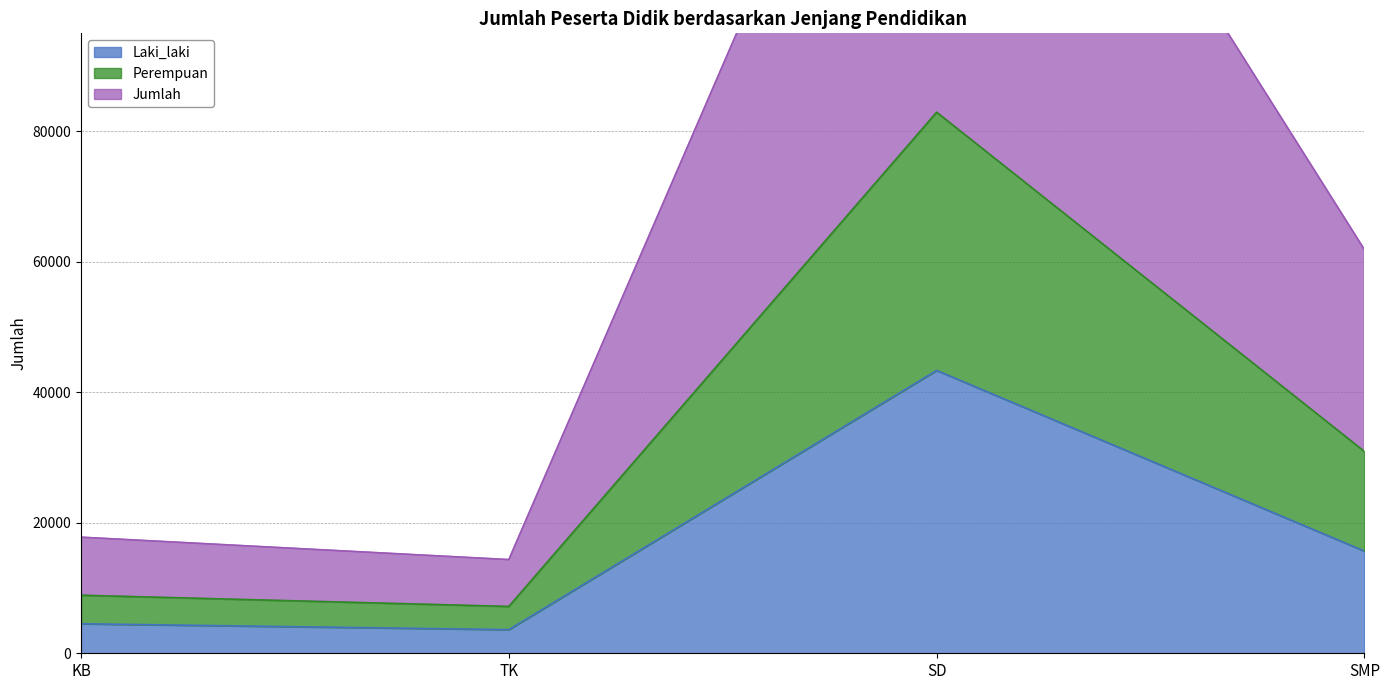

Which series has the widest spread of values?

Jumlah